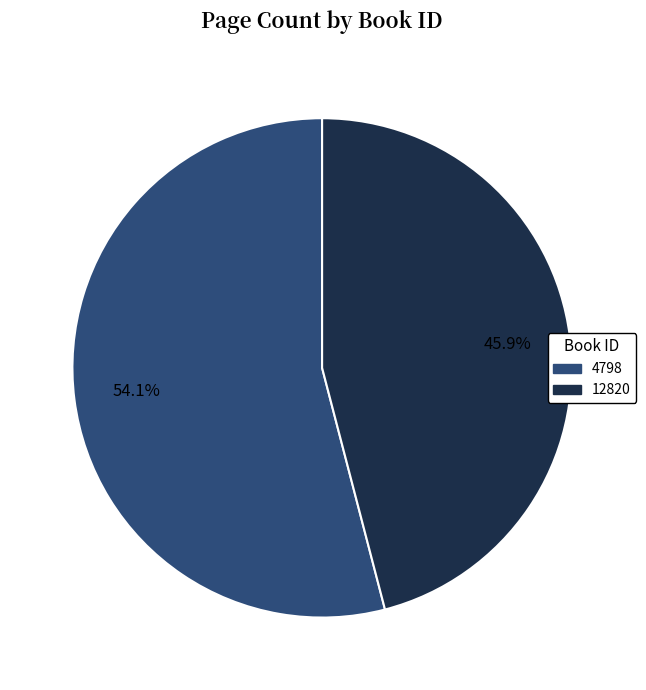

Is it true that 12820 is 55% of the pie?

False